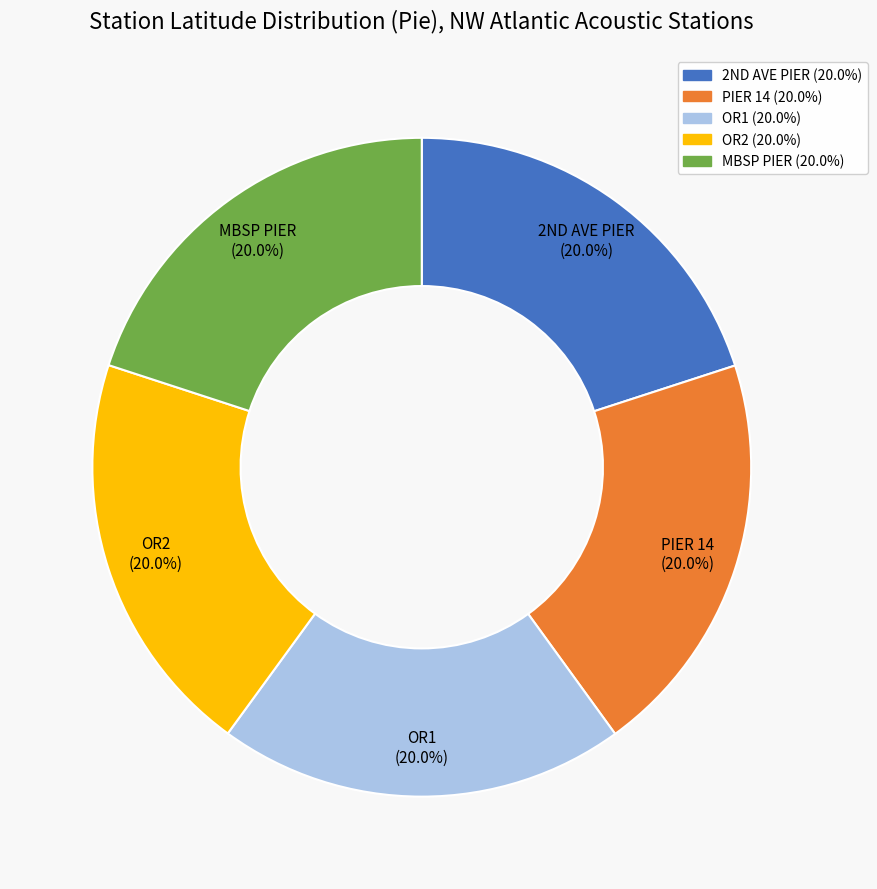

What percentage is NOT represented by OR2?

80.0%